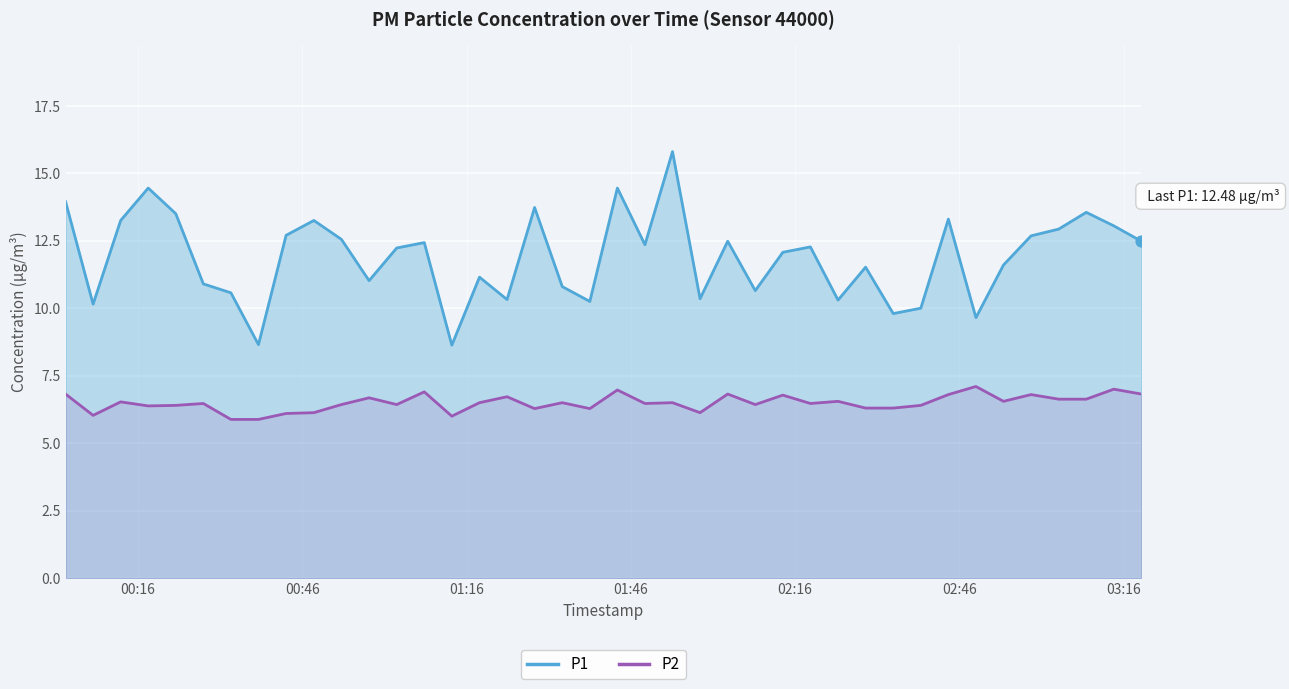

Which series has the largest total across all categories?

P1